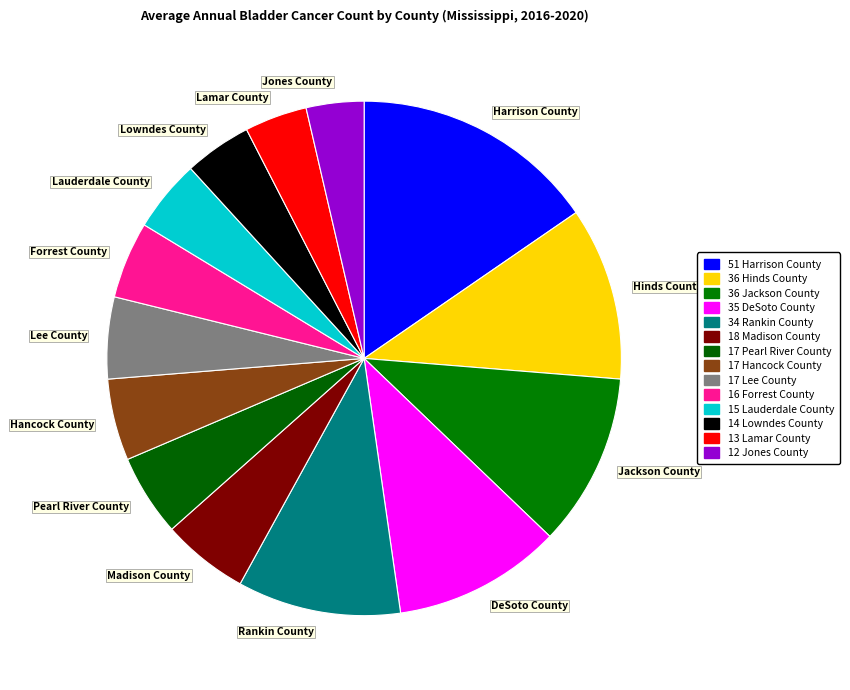

Is there any slice that represents more than half of the pie?

No